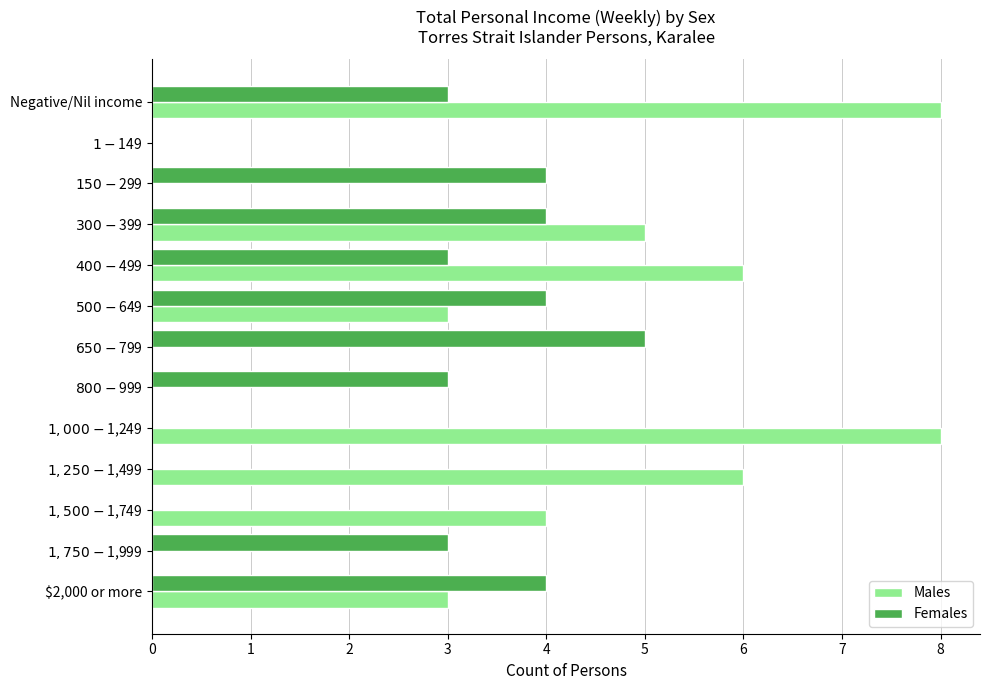

What is the highest value of the Males series?

8